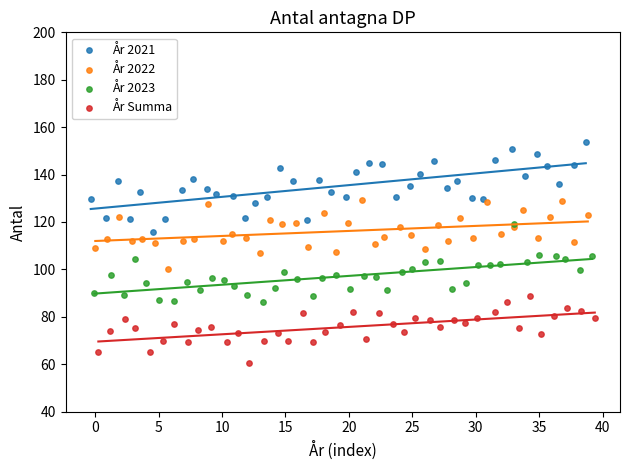

Which series reaches the minimum Y coordinate?

År Summa